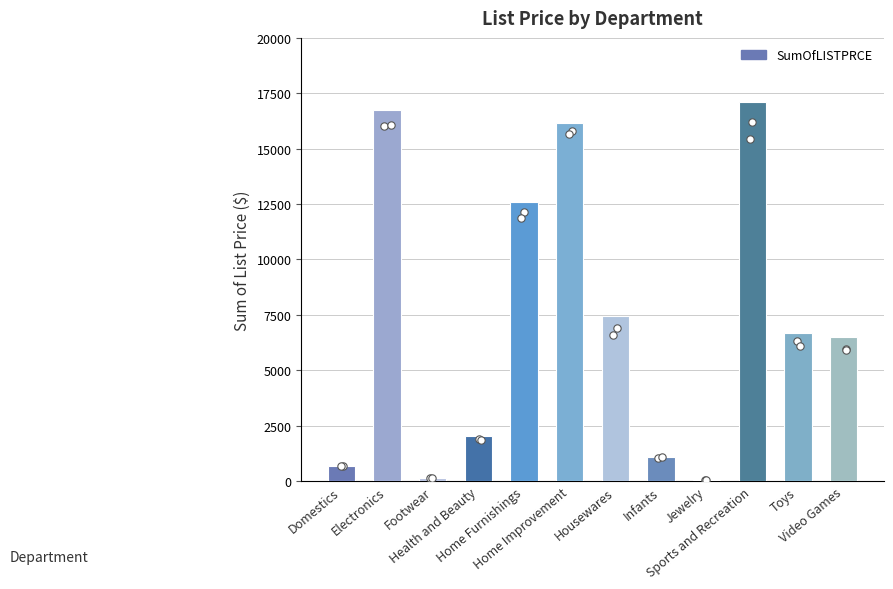

Approximately how many times larger is the value at Home Improvement compared to Electronics?

1.0